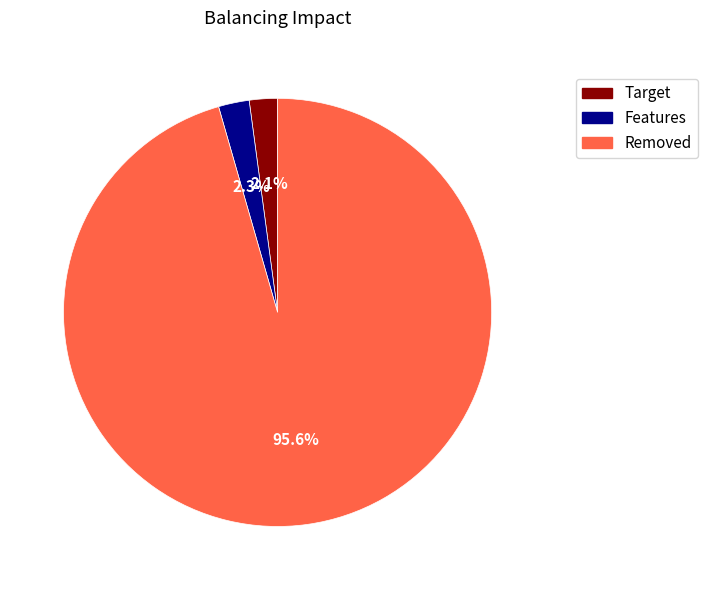

Does any single category account for the majority?

Yes